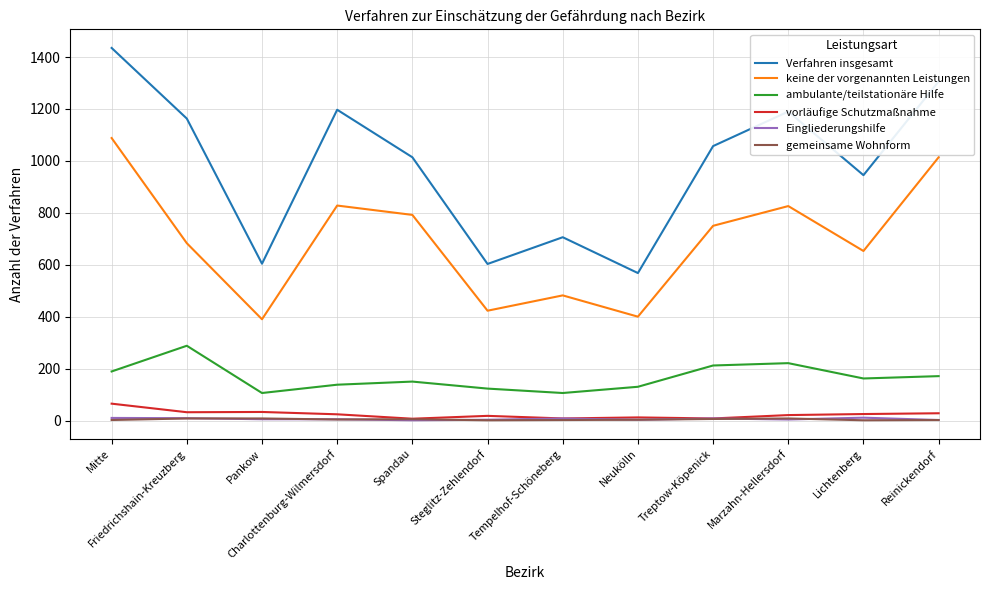

At which category does the chart reach its peak across all series?

Mitte